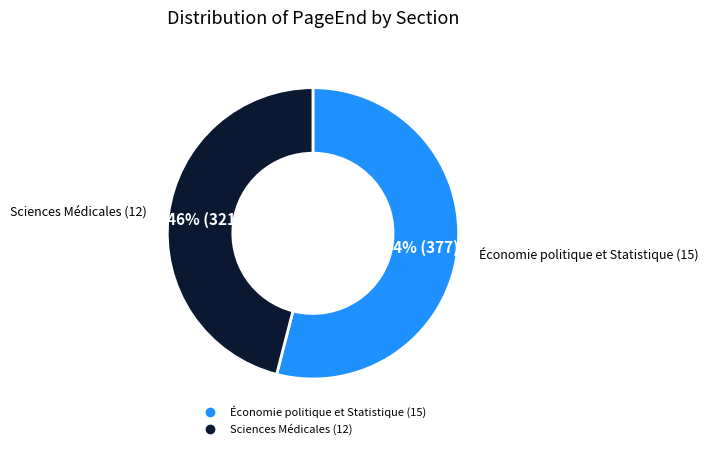

Do Sciences Médicales (12) and Économie politique et Statistique (15) together represent more than half of the pie?

Yes